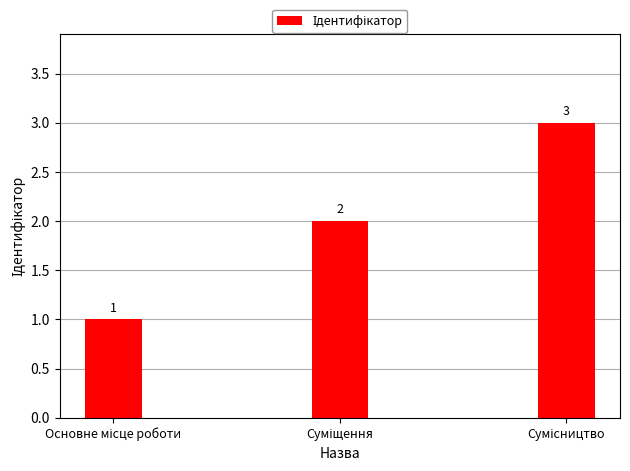

What is the greatest value displayed?

3